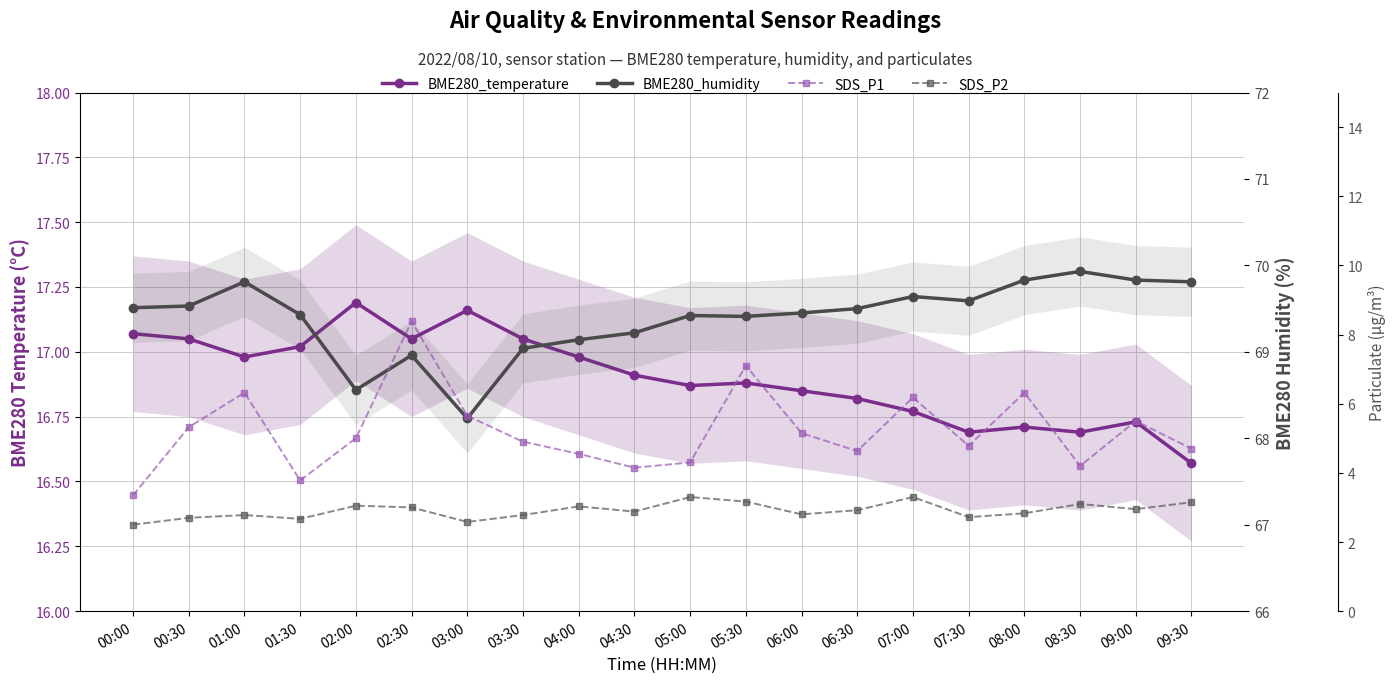

Reading left to right, what are all the values shown in this chart?

BME280_temperature: 00:00=17.1	00:30=17.1	01:00=17.0	01:30=17.0	02:00=17.2	02:30=17.1	03:00=17.2	03:30=17.1	04:00=17.0	04:30=16.9	05:00=16.9	05:30=16.9	06:00=16.9	06:30=16.8	07:00=16.8	07:30=16.7	08:00=16.7	08:30=16.7	09:00=16.7	09:30=16.6
BME280_humidity: 00:00=69.5	00:30=69.5	01:00=69.8	01:30=69.4	02:00=68.6	02:30=69.0	03:00=68.2	03:30=69.0	04:00=69.1	04:30=69.2	05:00=69.4	05:30=69.4	06:00=69.5	06:30=69.5	07:00=69.6	07:30=69.6	08:00=69.8	08:30=69.9	09:00=69.8	09:30=69.8
SDS_P1: 00:00=3.4	00:30=5.3	01:00=6.3	01:30=3.8	02:00=5.0	02:30=8.4	03:00=5.7	03:30=4.9	04:00=4.5	04:30=4.2	05:00=4.3	05:30=7.1	06:00=5.2	06:30=4.6	07:00=6.2	07:30=4.8	08:00=6.3	08:30=4.2	09:00=5.5	09:30=4.7
SDS_P2: 00:00=2.5	00:30=2.7	01:00=2.8	01:30=2.7	02:00=3.0	02:30=3.0	03:00=2.6	03:30=2.8	04:00=3.0	04:30=2.9	05:00=3.3	05:30=3.2	06:00=2.8	06:30=2.9	07:00=3.3	07:30=2.7	08:00=2.8	08:30=3.1	09:00=3.0	09:30=3.1